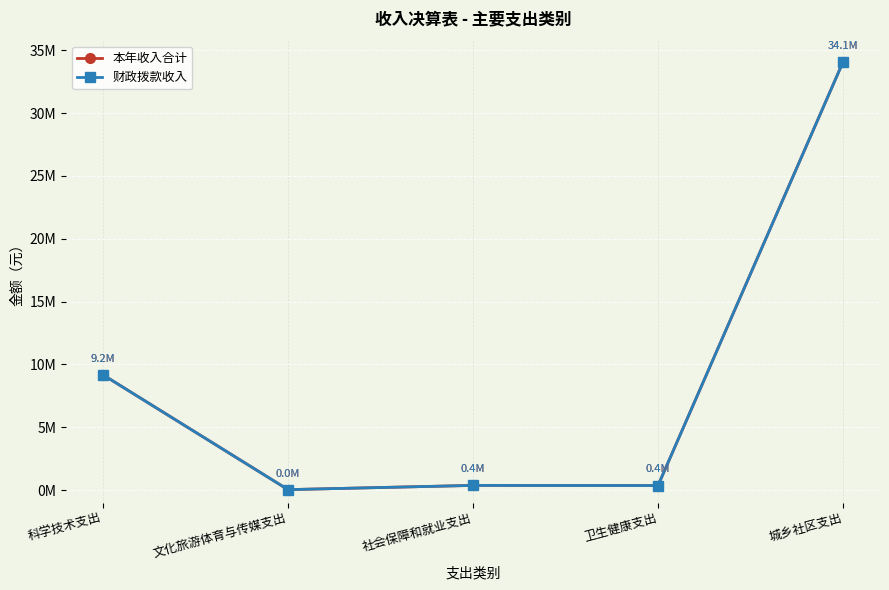

True or false: 财政拨款收入 and 本年收入合计 intersect in this chart.

False